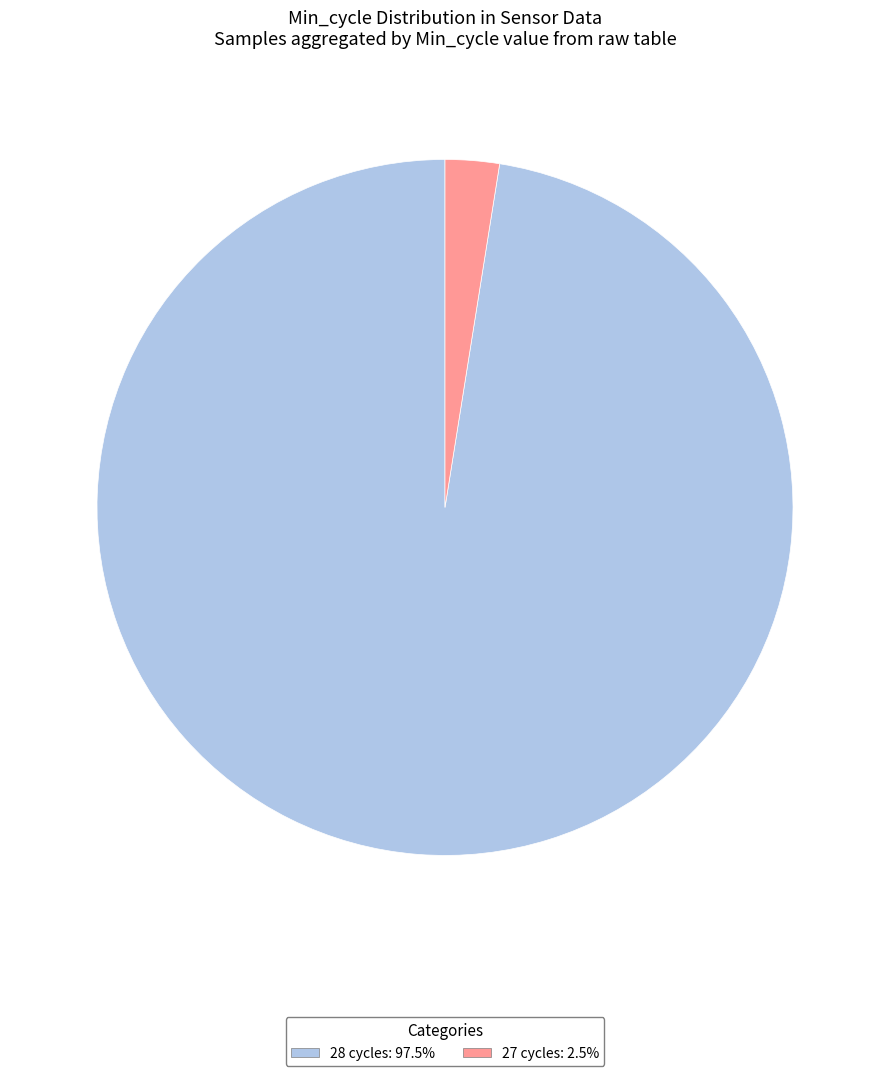

Do 28 and 27 together represent more than half of the pie?

Yes